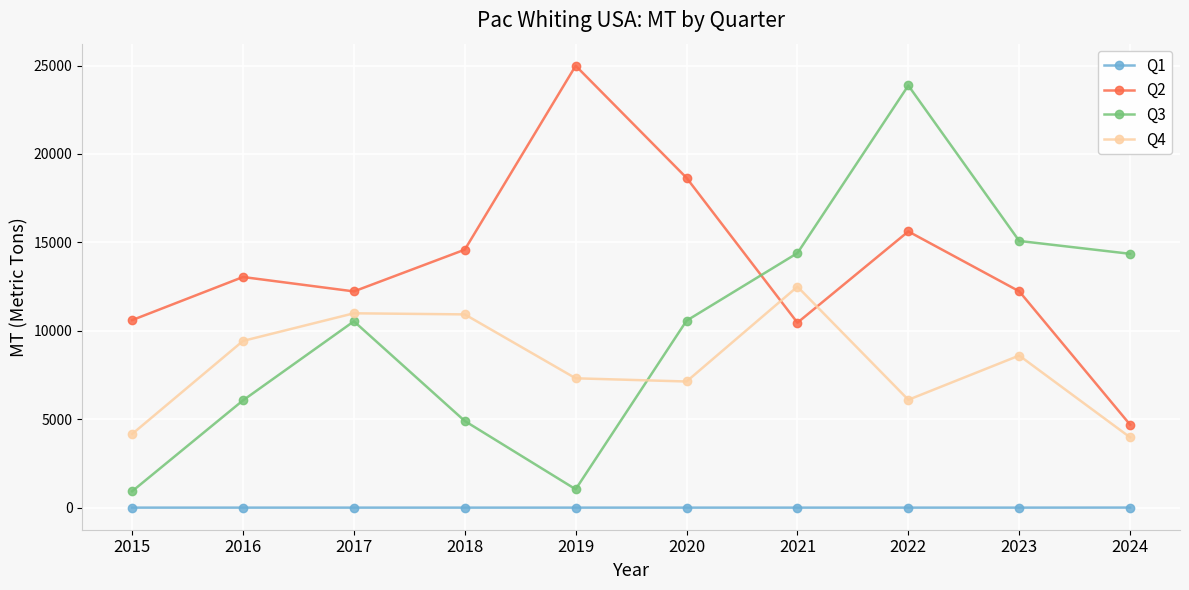

Which category has the highest value across all series?

2019